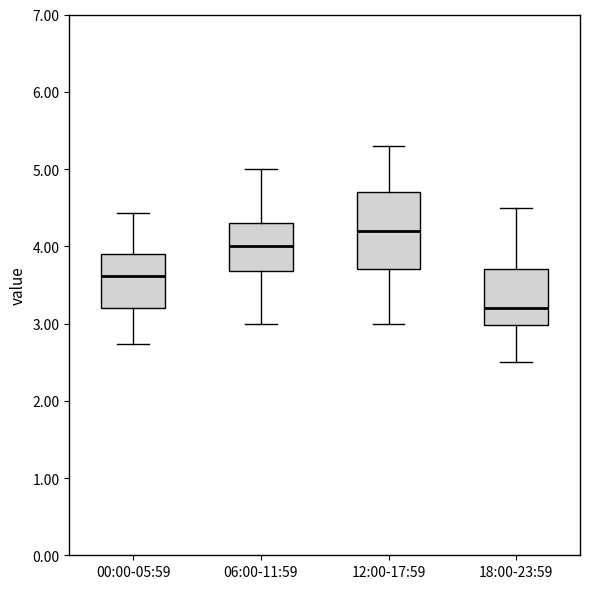

Where does the median line of the box for 18:00-23:59 sit on the y-axis? The values are not printed on the chart, so give them approximately, as read against the axis.

3.2